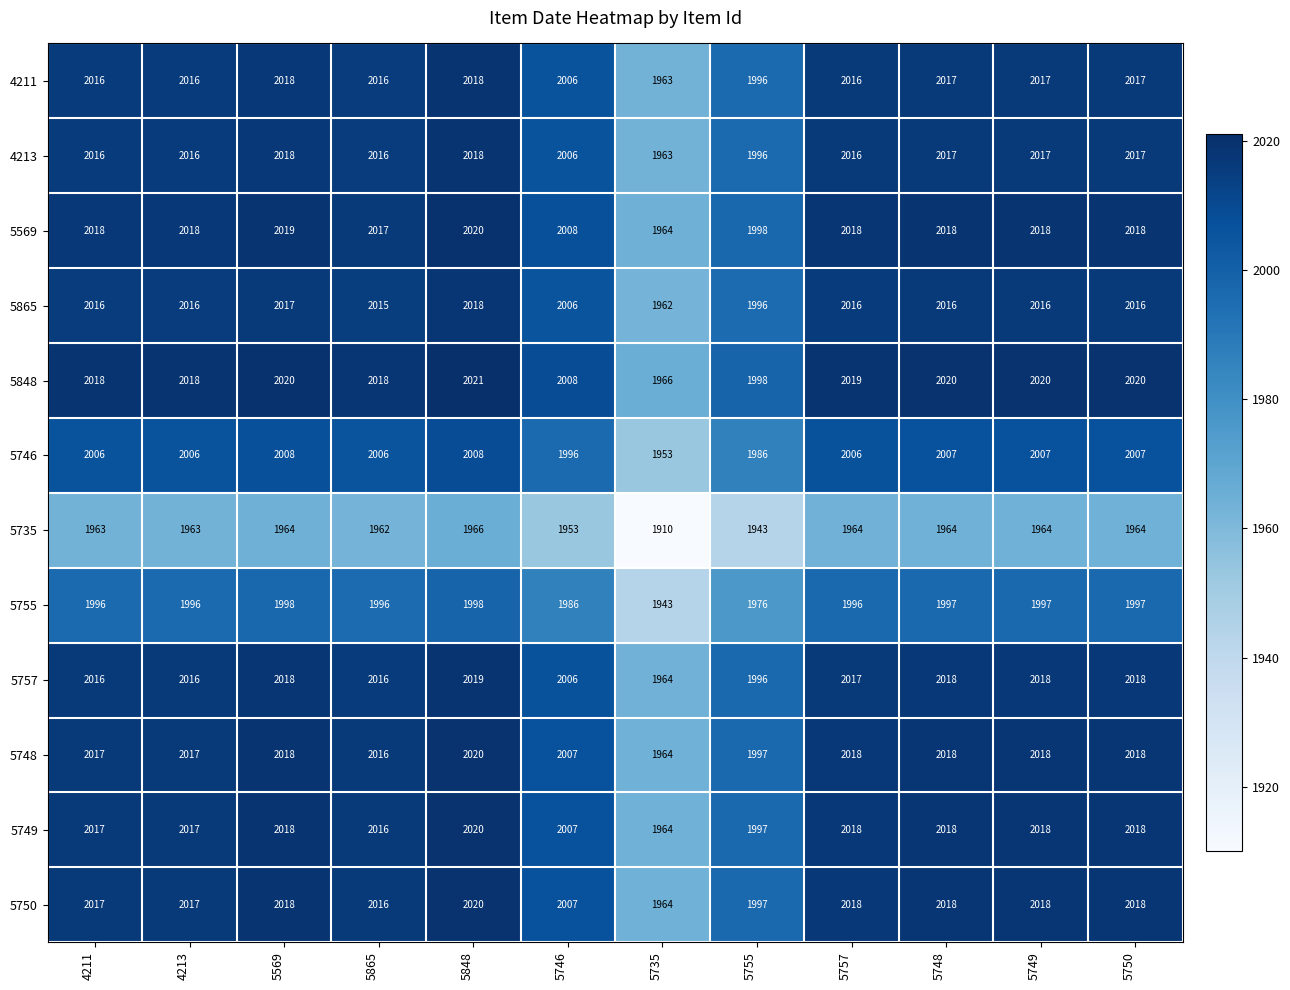

What is the sum of the 5755 values at 5735 and 5748?

3940